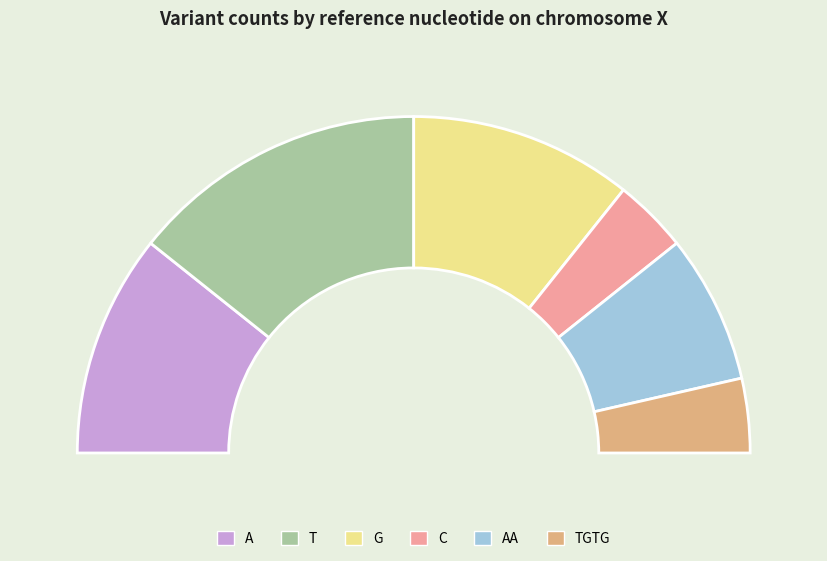

To the nearest percent, what is the combined percentage of TGTG and T?

36%